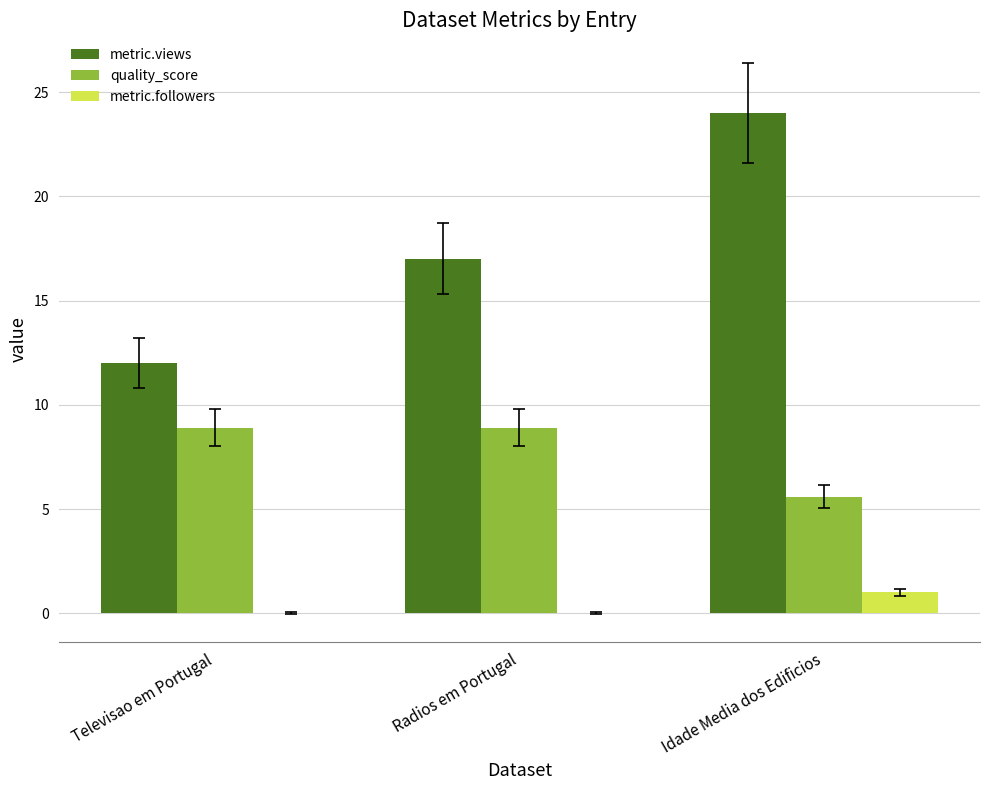

Reading left to right, extract all data points from this chart.

metric.views: Televisao em Portugal=12.0	Radios em Portugal=17.0	Idade Media dos Edificios=24.0
quality_score: Televisao em Portugal=8.9	Radios em Portugal=8.9	Idade Media dos Edificios=5.6
metric.followers: Televisao em Portugal=0.0	Radios em Portugal=0.0	Idade Media dos Edificios=1.0